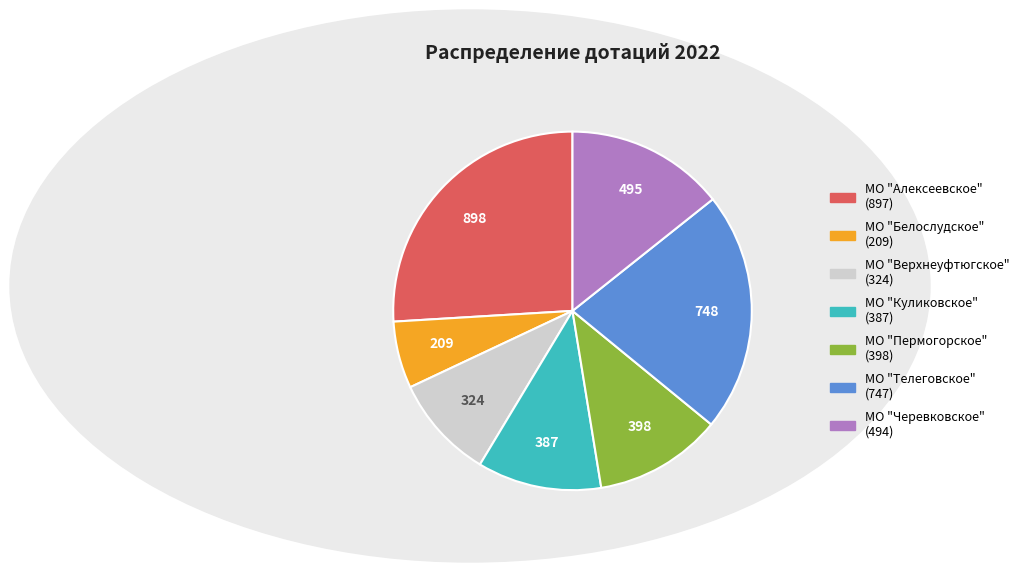

Which category has the smallest portion of the pie?

МО "Белослудское"